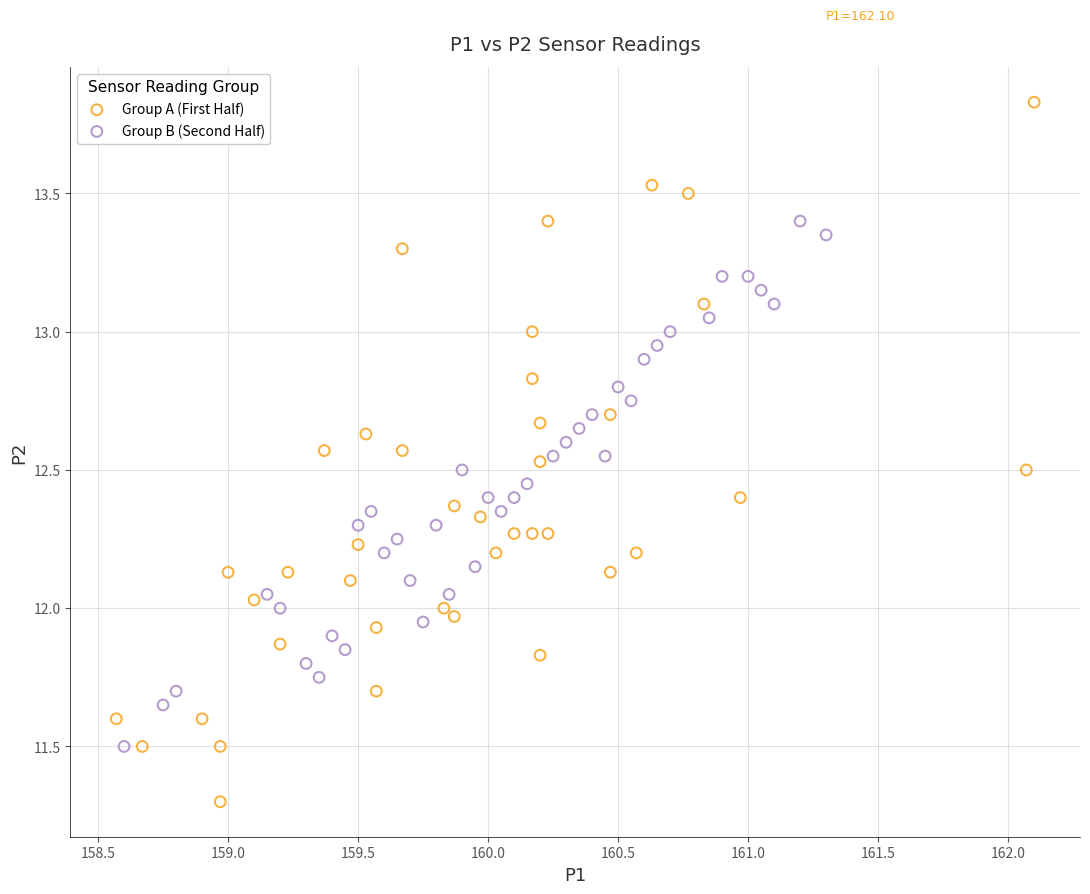

Which series reaches the minimum Y coordinate?

Group A (First Half)